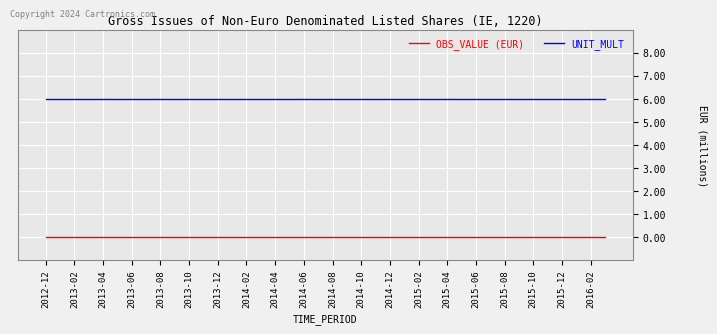

Which series has the largest total across all categories?

UNIT_MULT